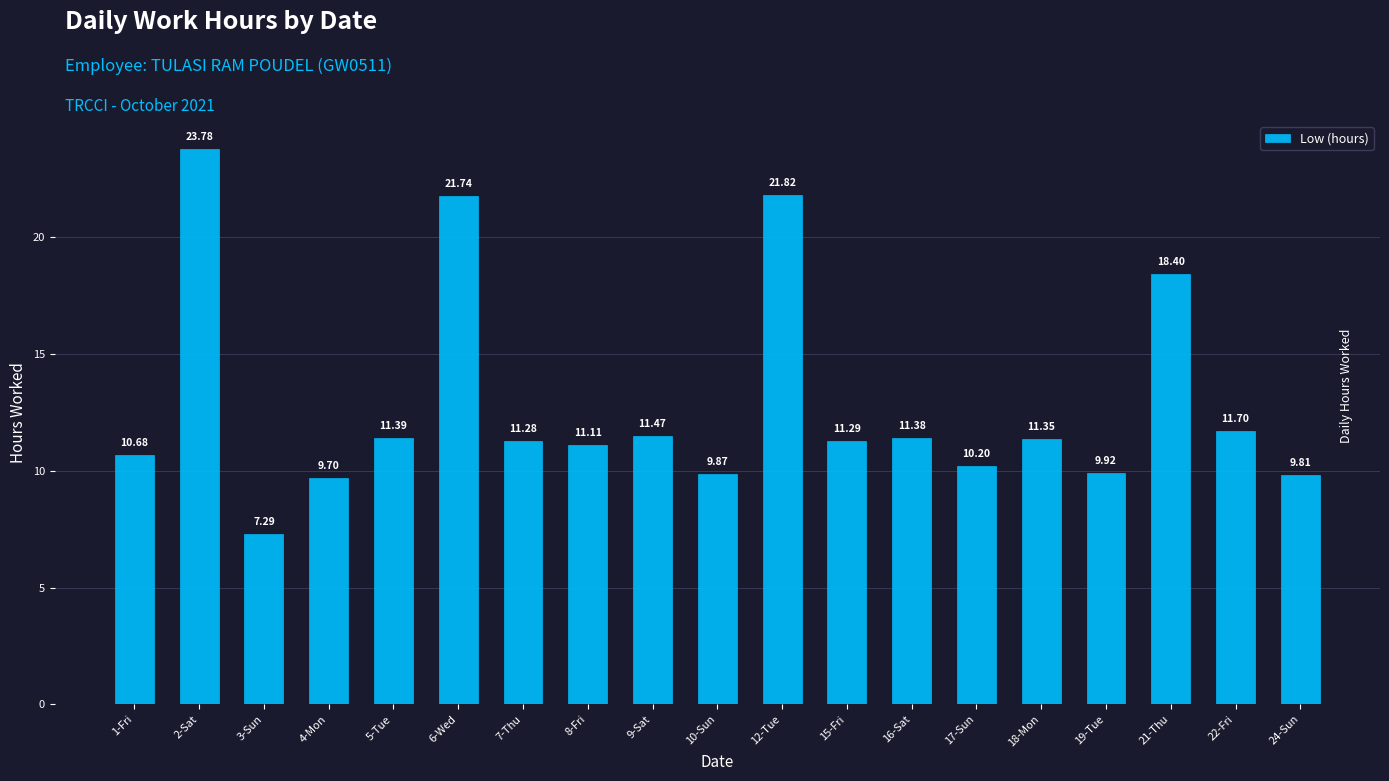

Read the value at 7-Thu.

11.3